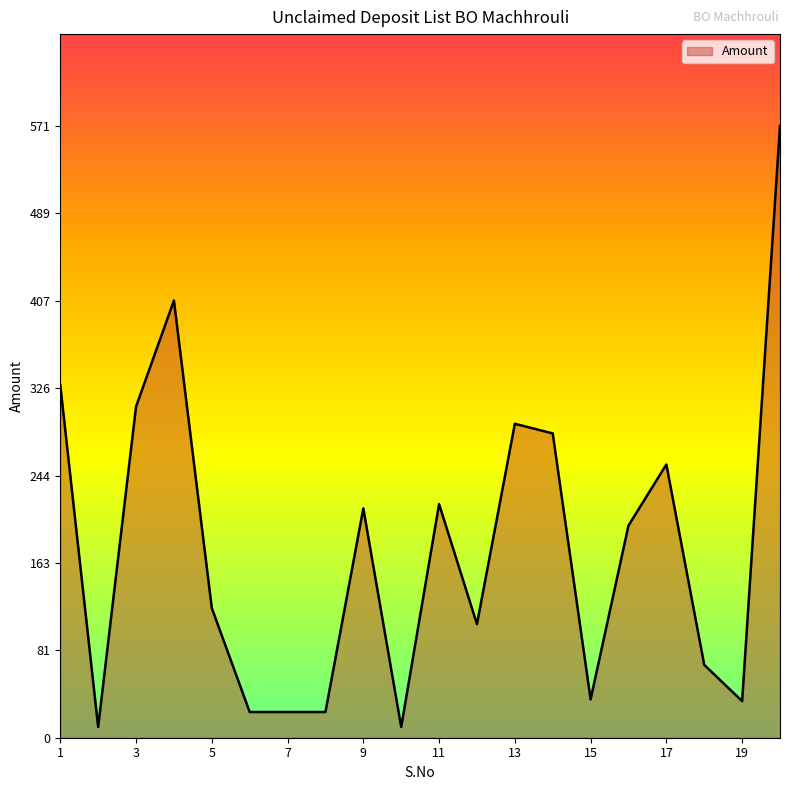

True or false: the data has more than 2 interior local peaks.

True